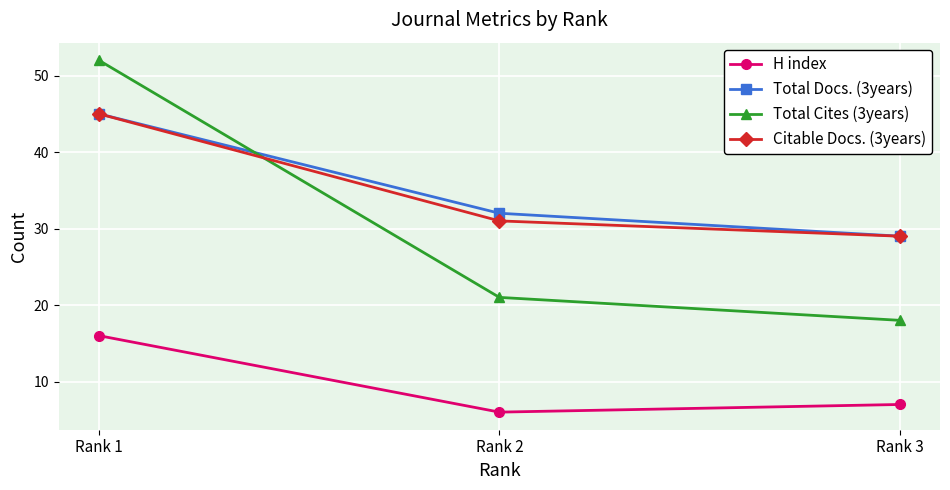

How many values in the H index series are below 7?

1